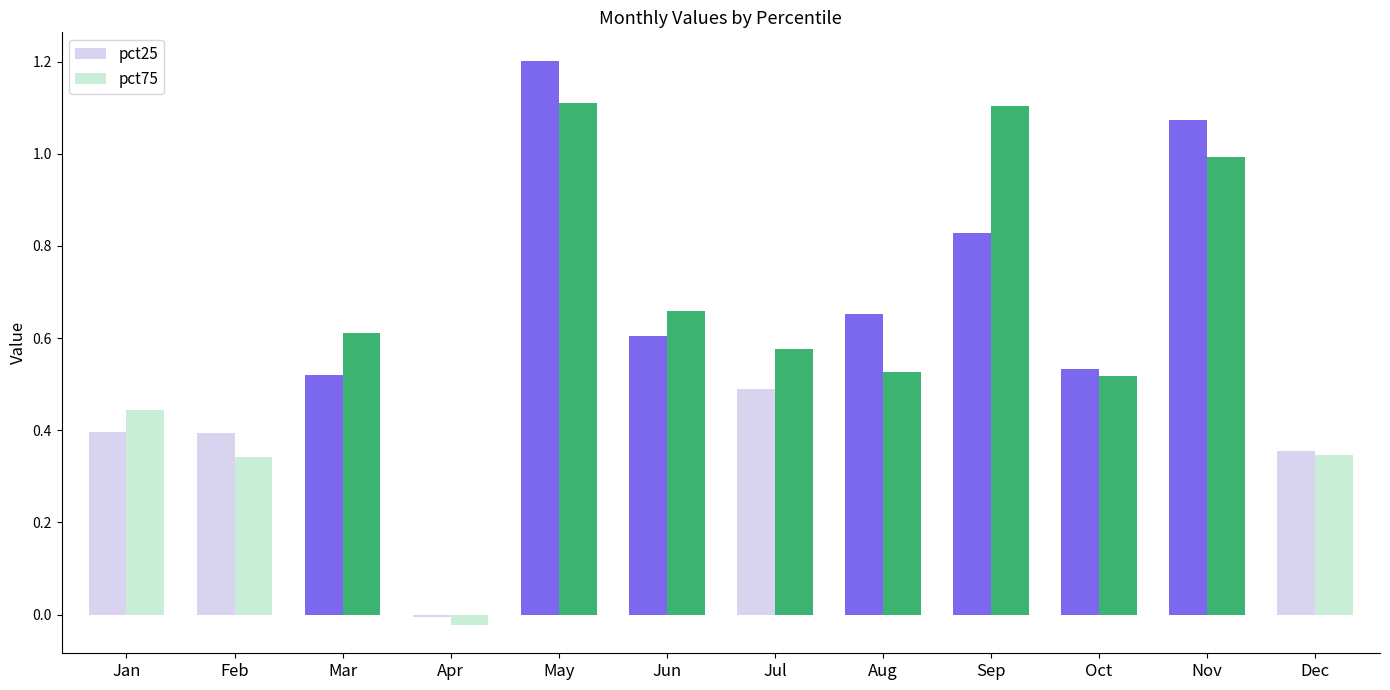

At which category is the sum across all series the highest?

May